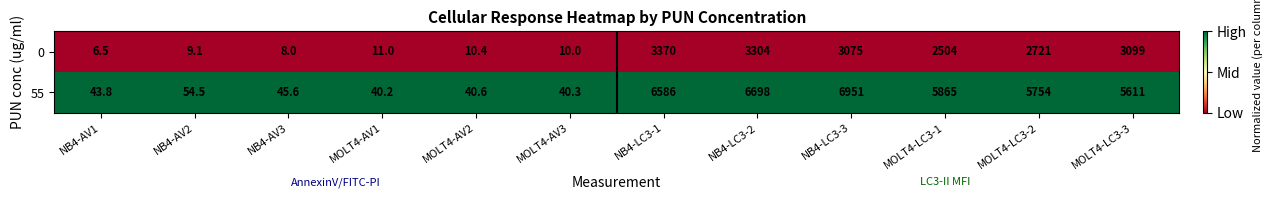

At which category is the sum across all series the highest?

NB4-LC3-3